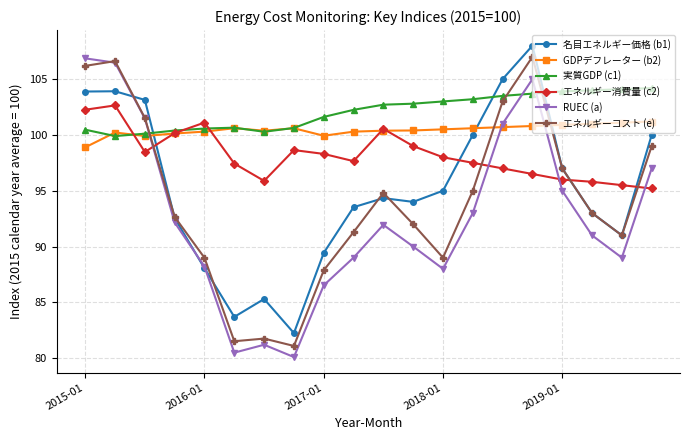

What is the value of the GDPデフレーター (b2) point at the 8th from the left?

100.6